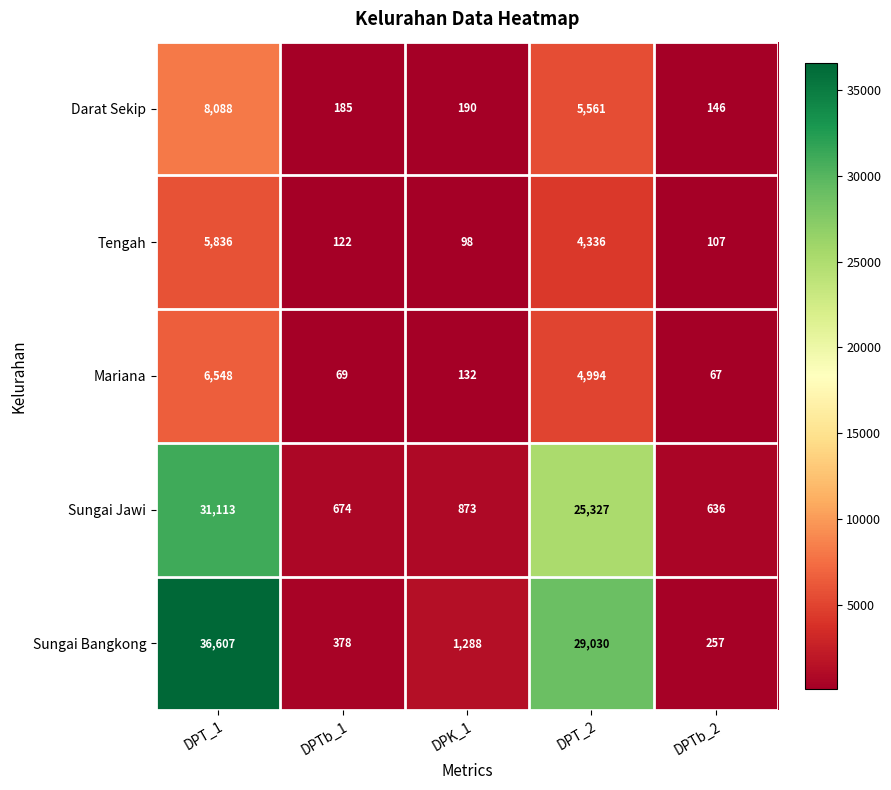

What value does the Darat Sekip series have at DPT_1, to the nearest 100?

8100